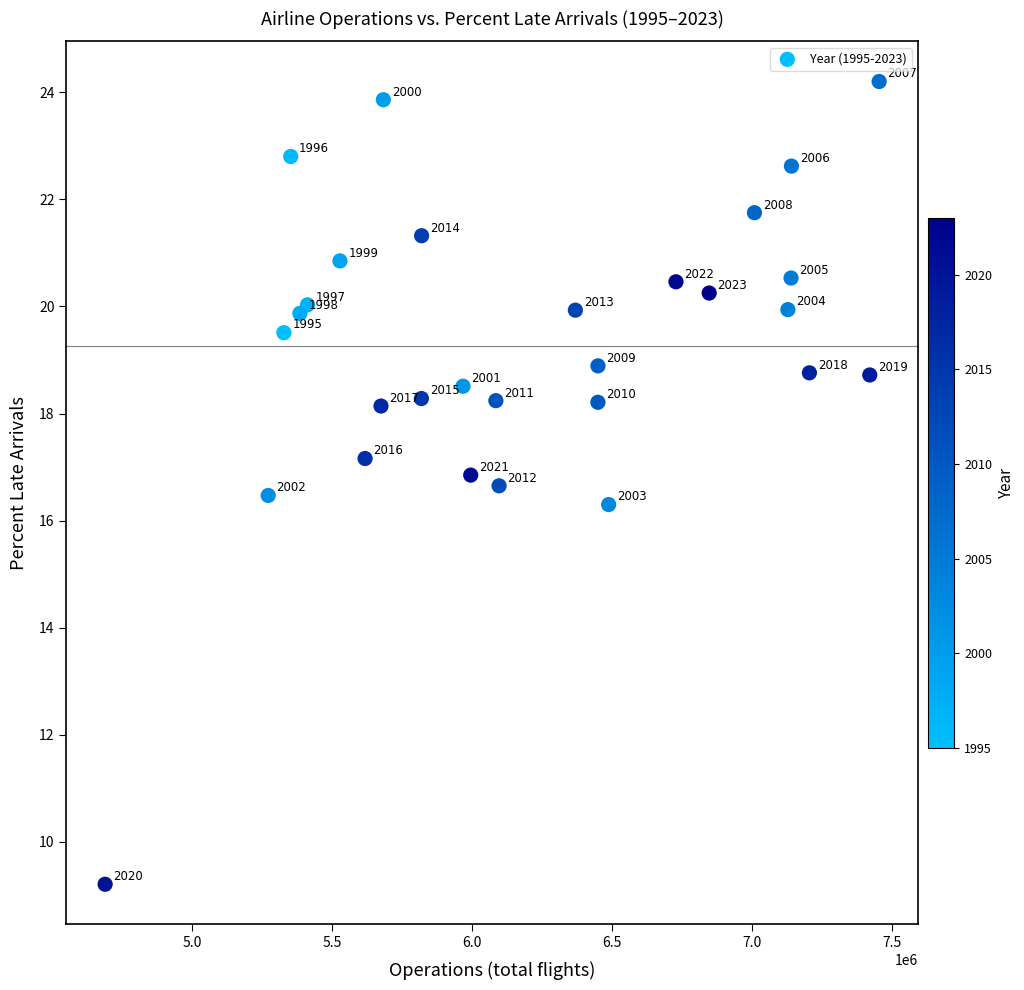

What Y value in the scatter plot is closest to 16?

16.3